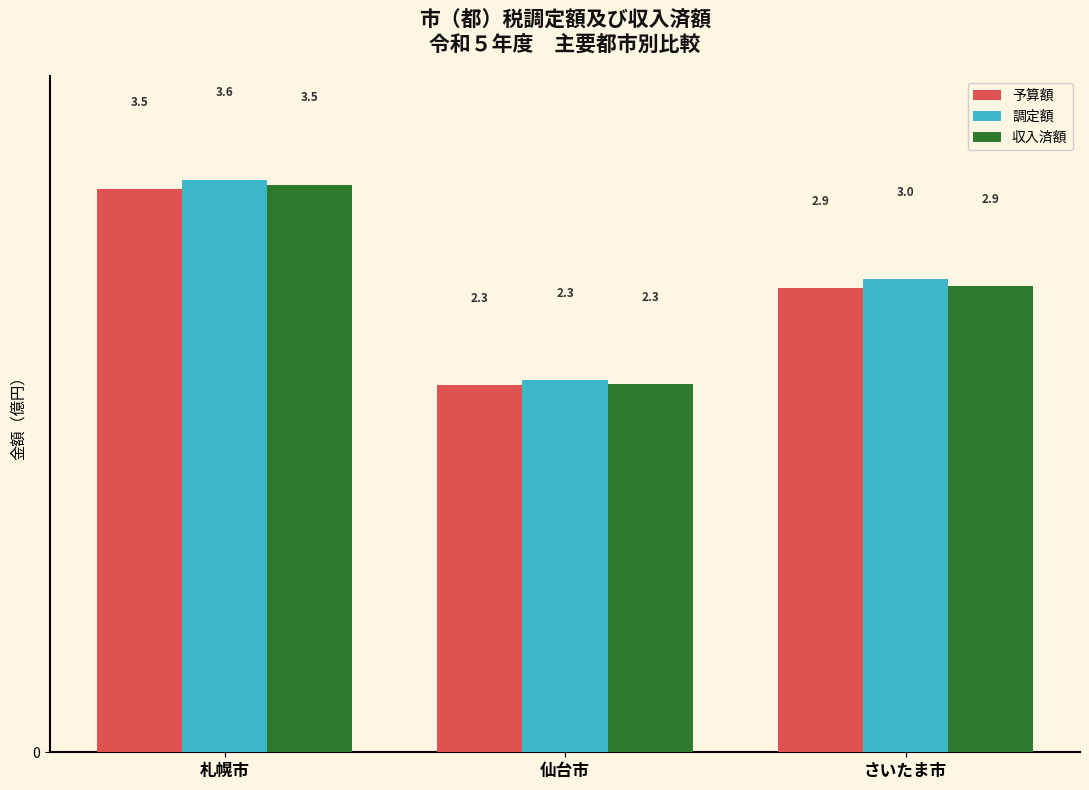

The 収入済額 series shows 5.1 at さいたま市. True or false?

False